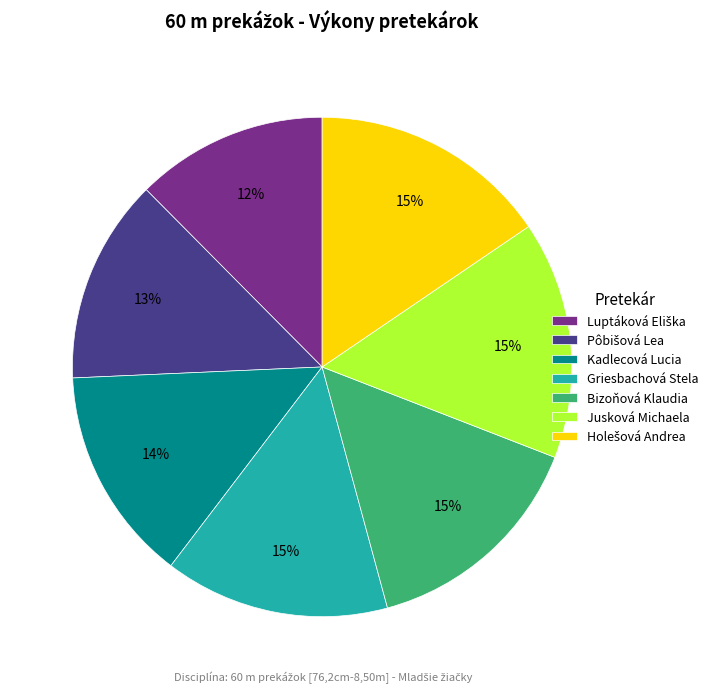

Combined, do Kadlecová Lucia and Bizoňová Klaudia account for over 50%?

No